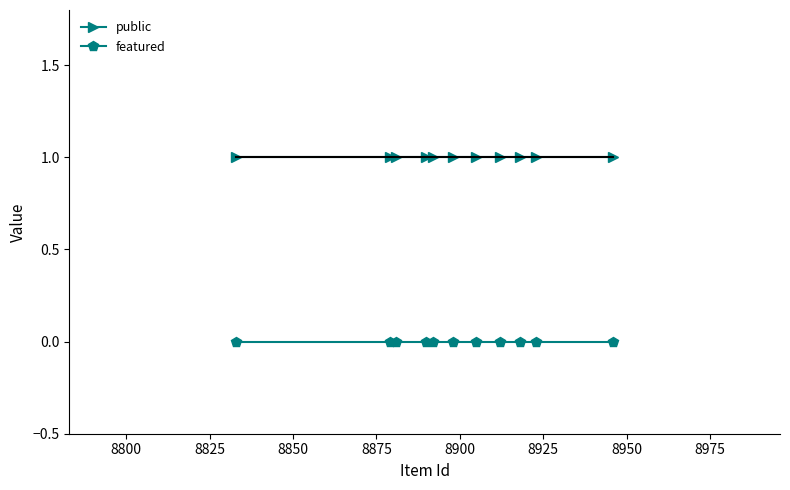

List the series in order of their peak value, lowest first.

featured, public